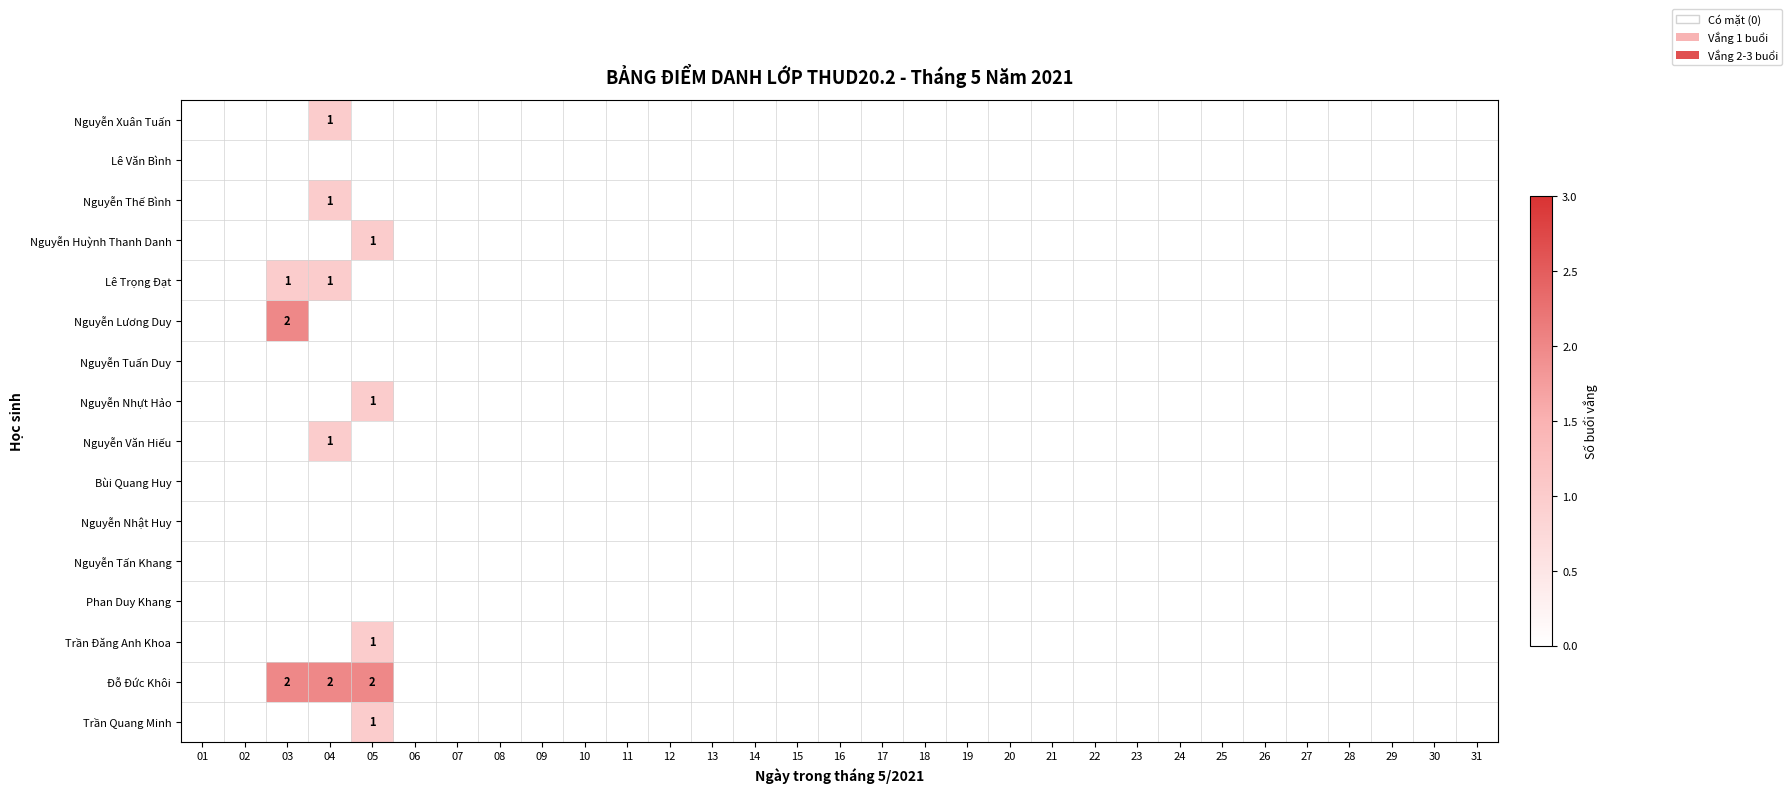

True or false: Đỗ Đức Khôi has a value of 2 at 03.

True